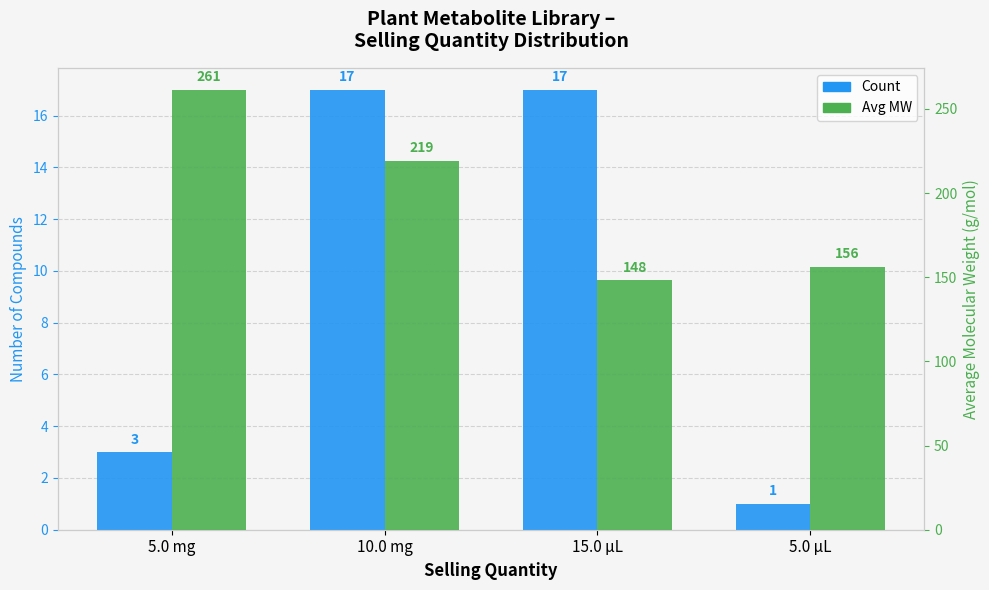

How many bars are there in total?

8